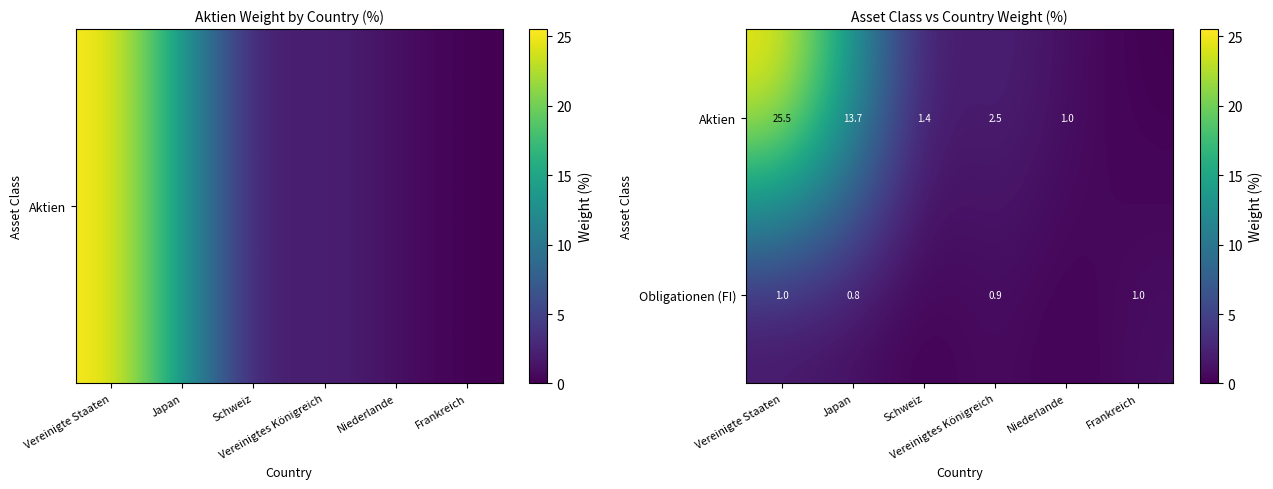

What is the highest value of the Obligationen (FI) series?

1.0